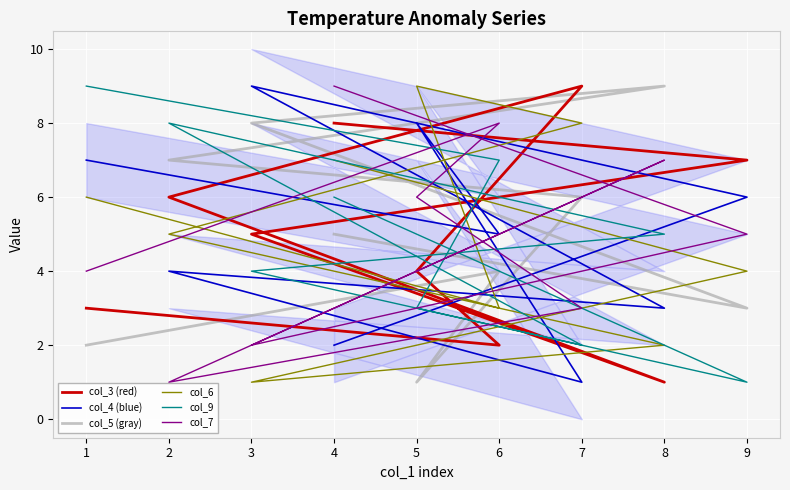

True or false: col_9 and col_3 (red) cross at least once.

True